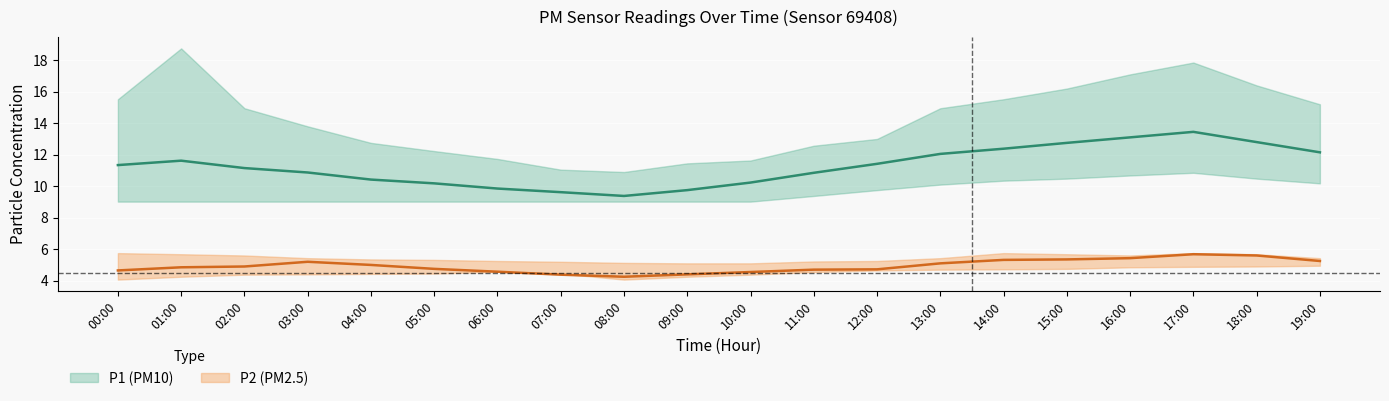

The P1 series shows 9.6 at 07:00. True or false?

True